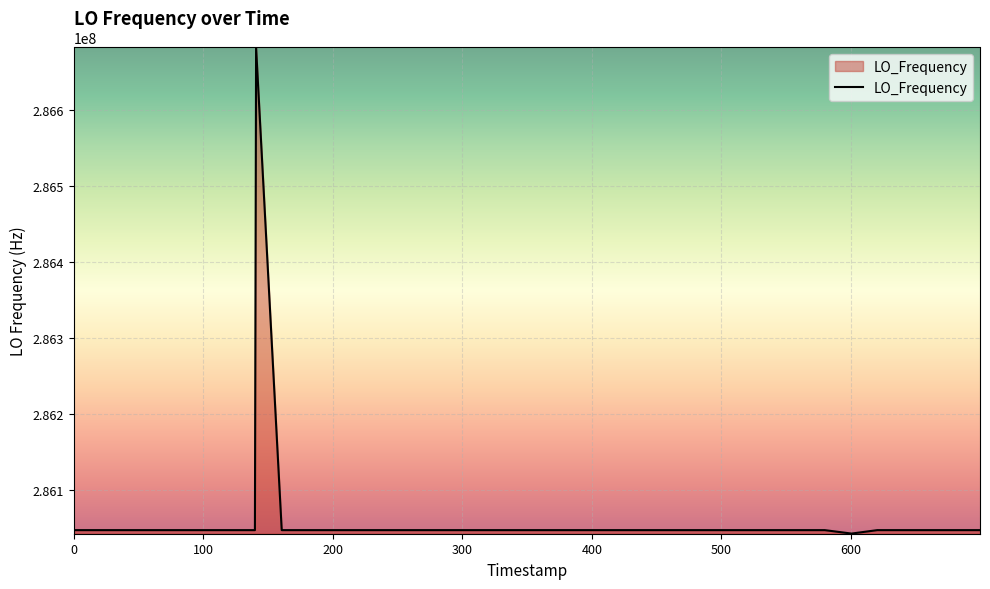

What is the maximum value shown in the chart?

286682704.9